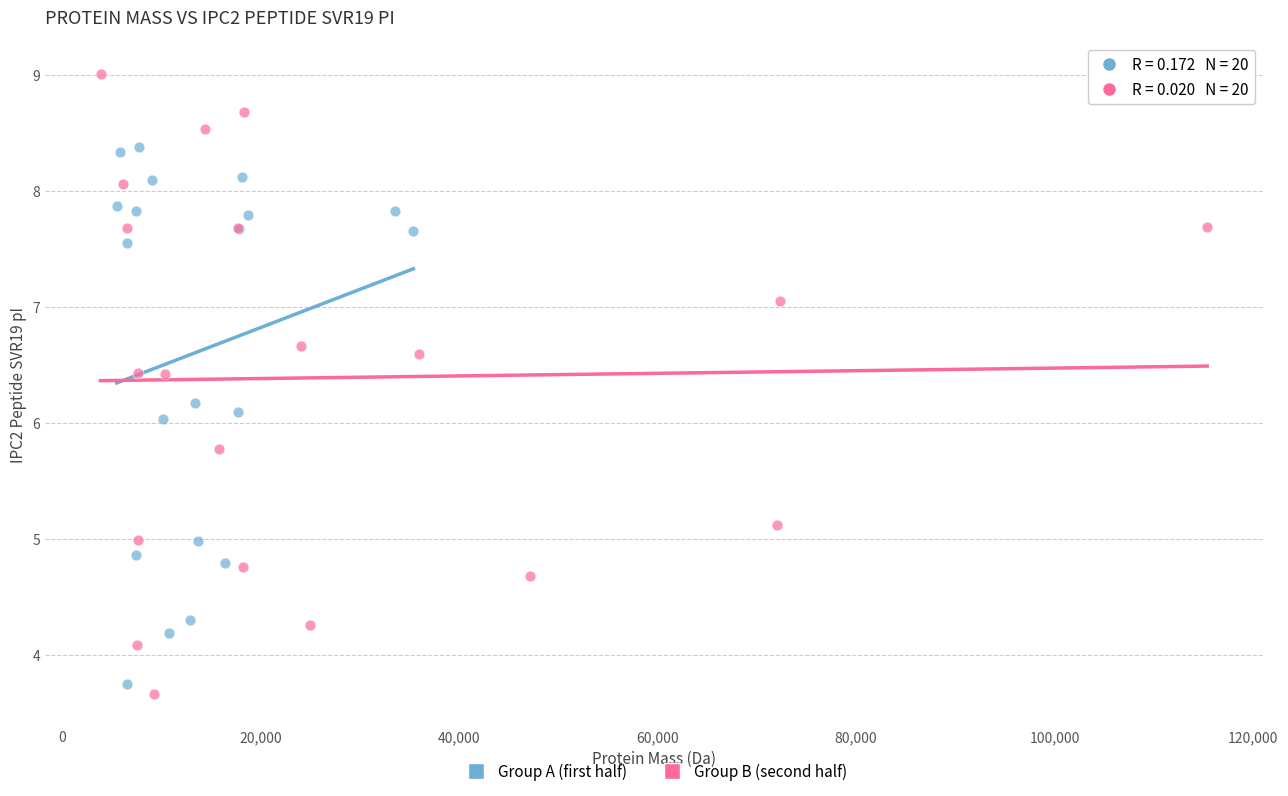

Which series reaches the minimum Y coordinate?

Group B (second half)